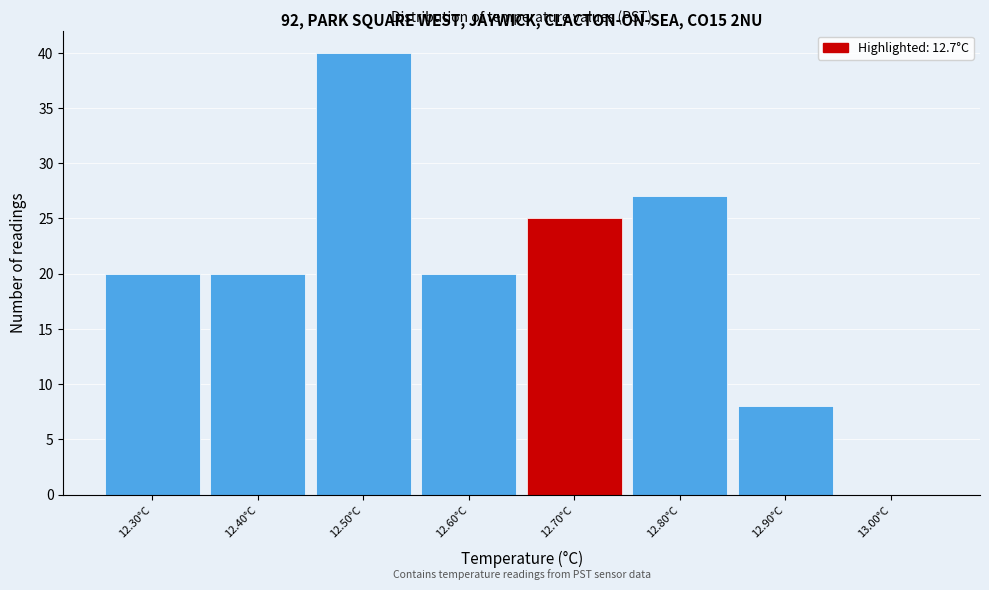

Which range on the x-axis has the tallest bar?

12.45 to 12.55